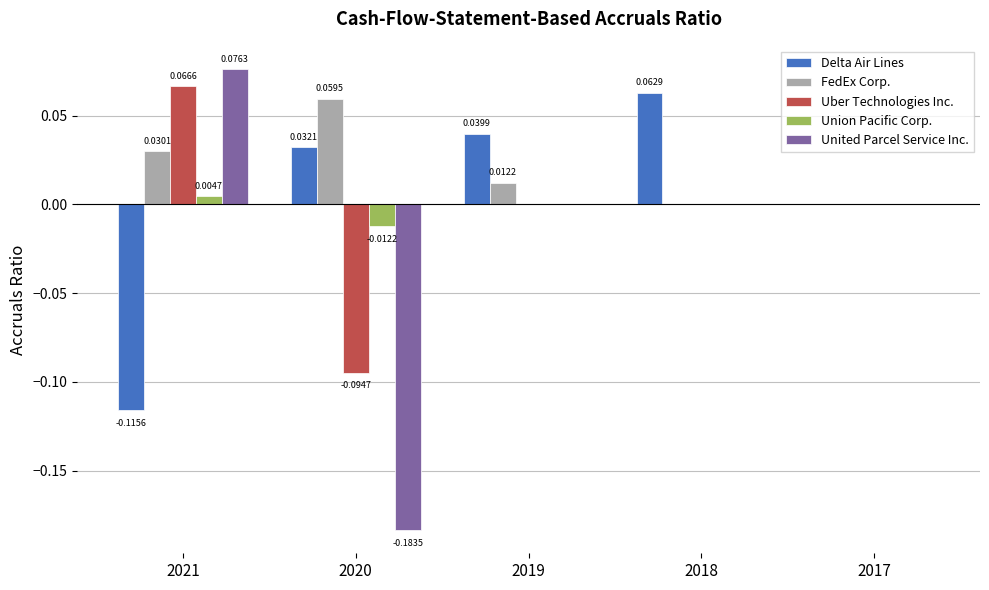

Which series has the largest total across all categories?

FedEx Corp.